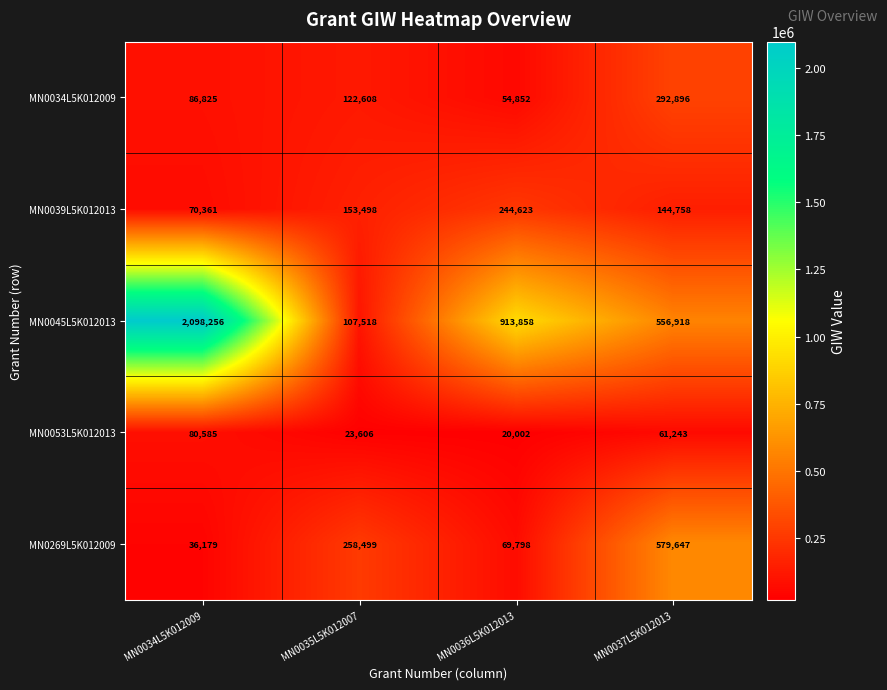

The MN0269L5K012009 series shows 579647 at MN0037L5K012013. True or false?

True